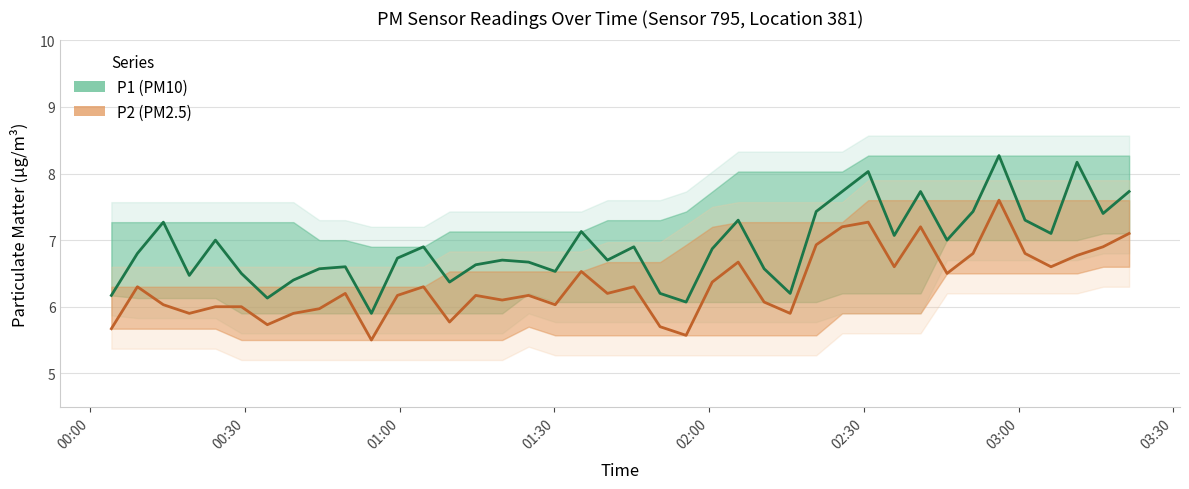

Count the number of categories in the chart.

40